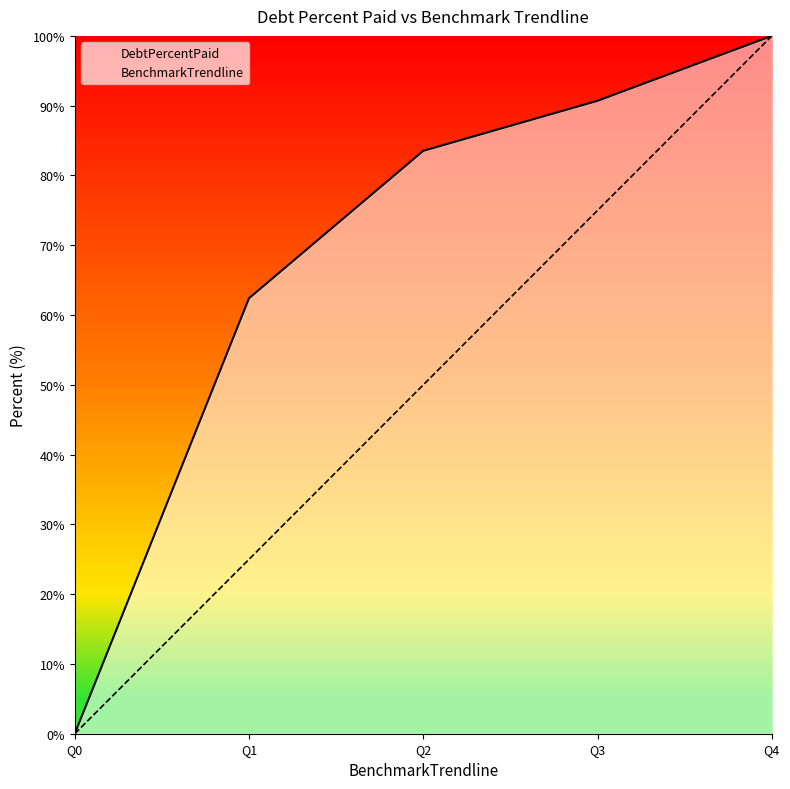

What are all the series names shown in the legend?

DebtPercentPaid, BenchmarkTrendline